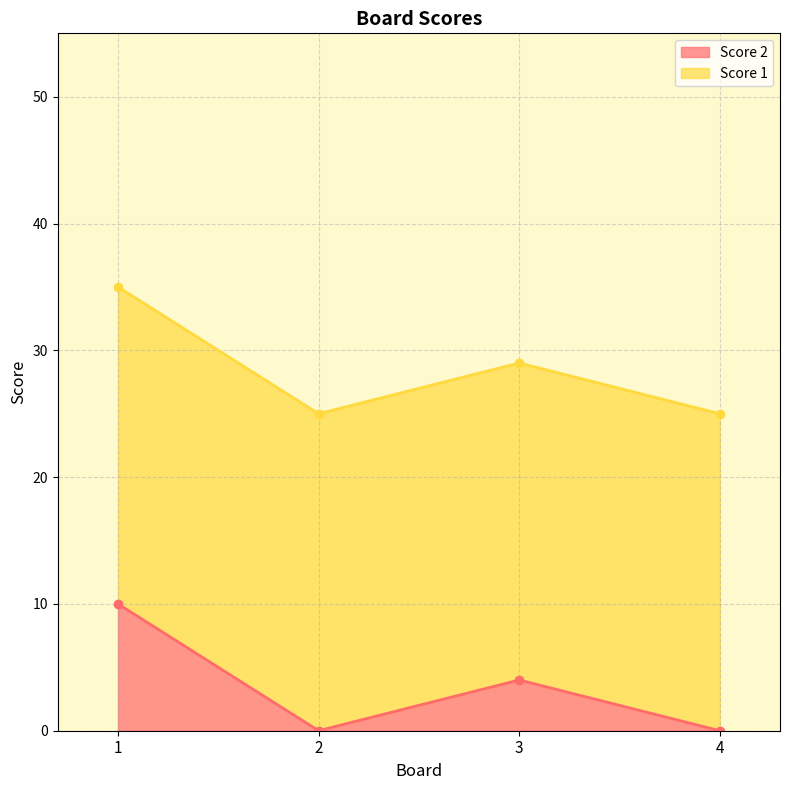

Between 4 and 2, which is larger?

4